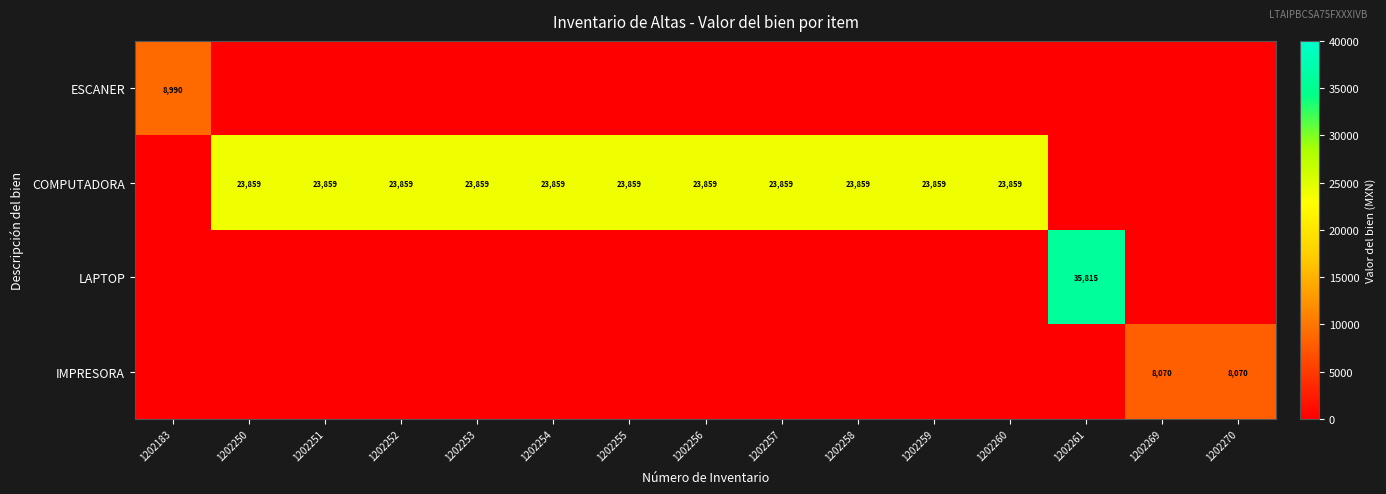

What is the sum of the COMPUTADORA values at 1202254 and 1202260?

47718